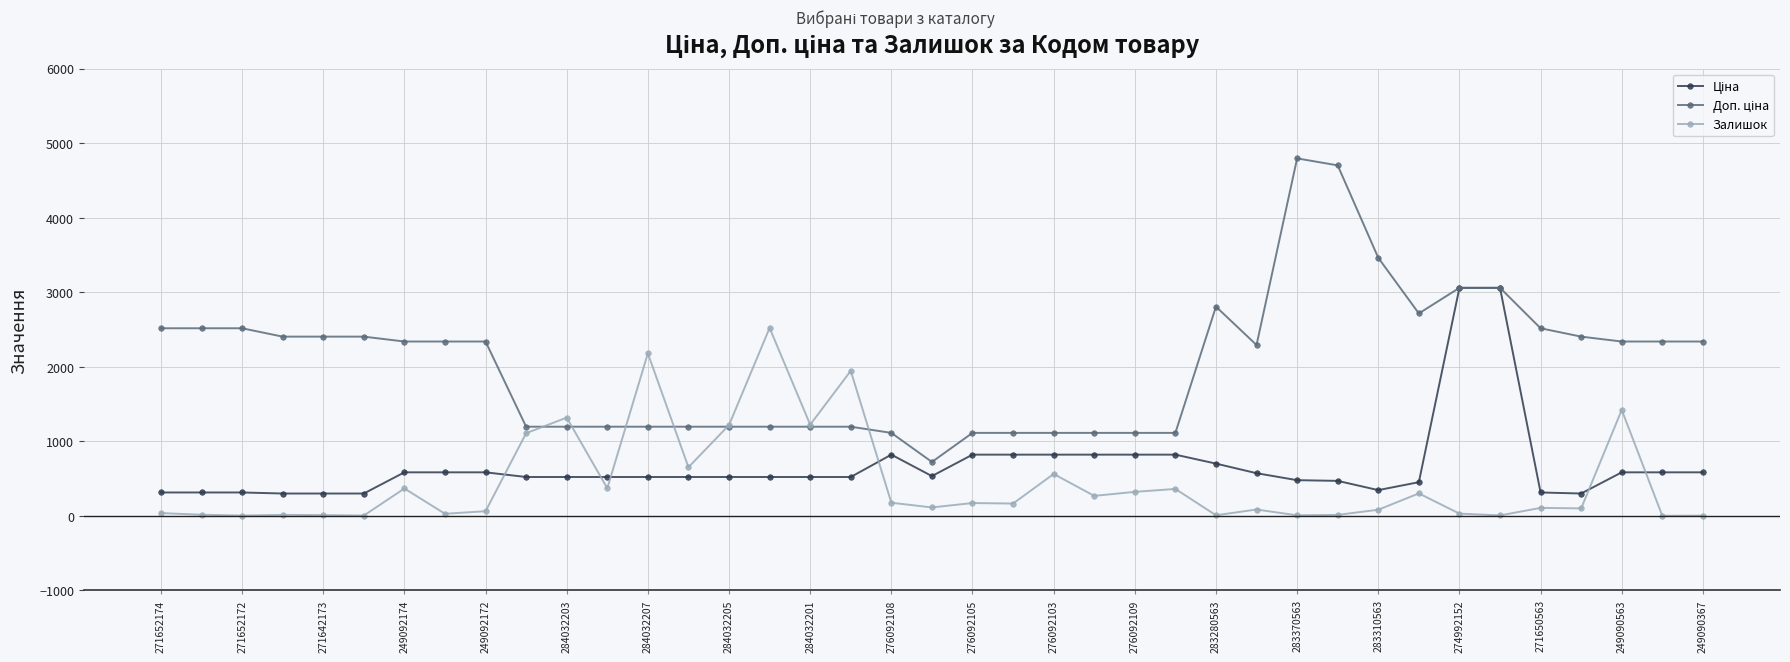

What is the value of the Залишок point at the 10th from the left?

1110.0